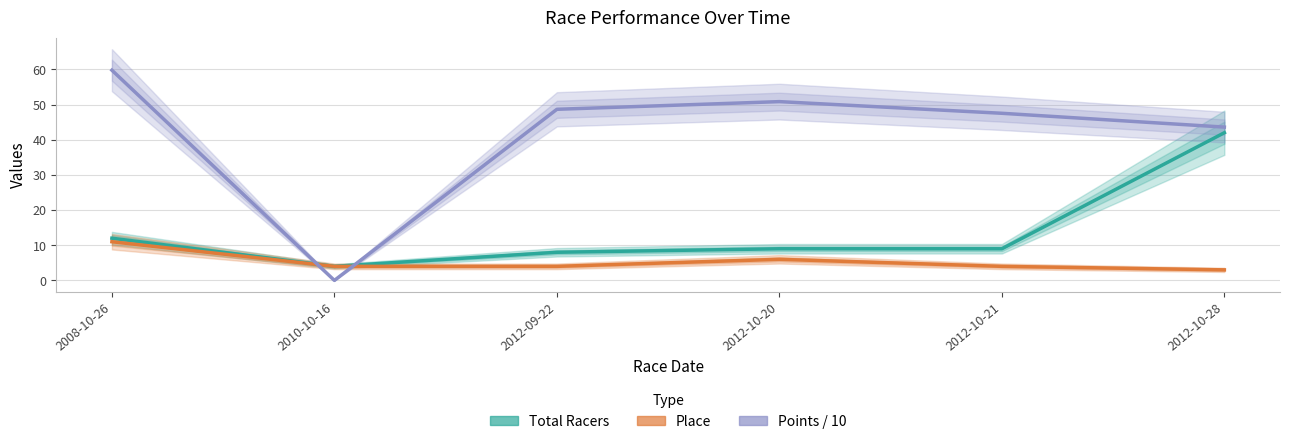

Does the chart have visible grid lines?

Yes